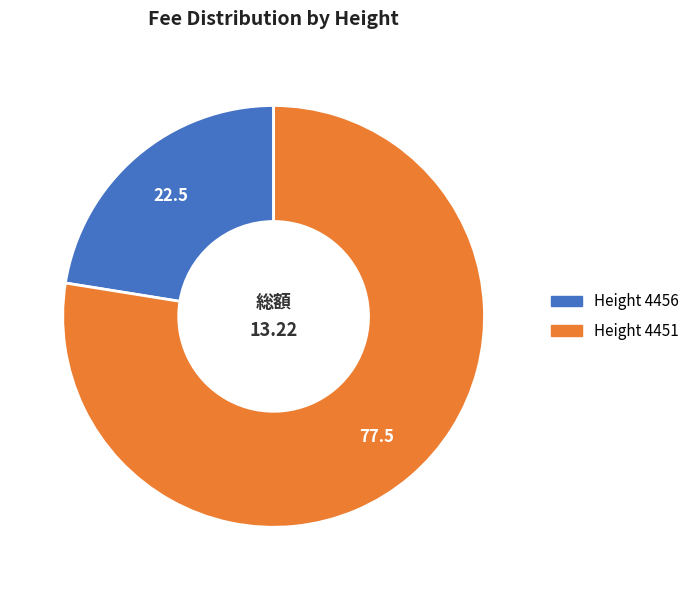

Is there a majority slice in this chart?

Yes